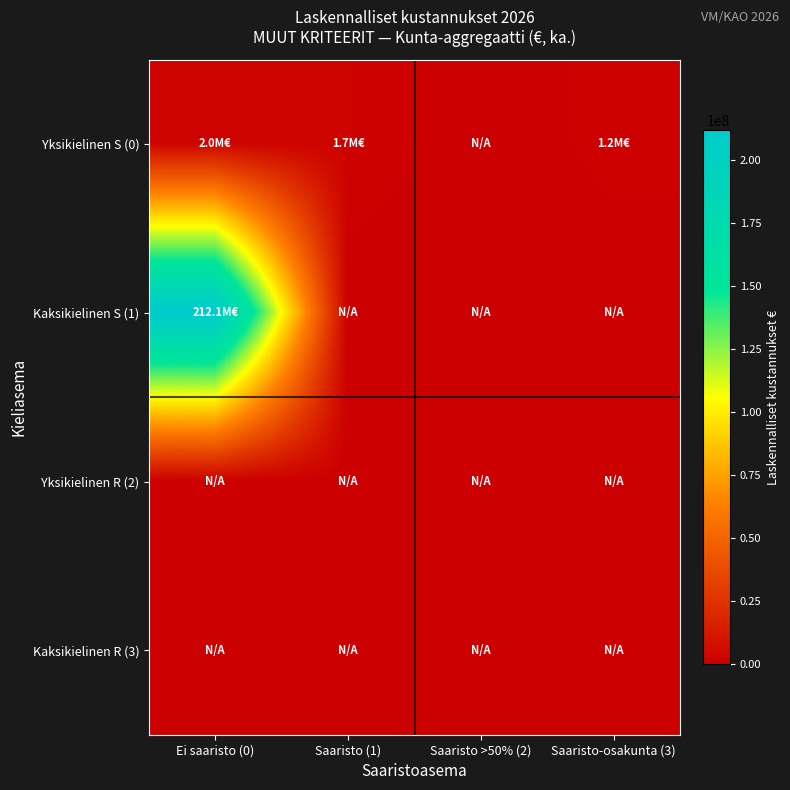

Rank the series by their maximum value, from lowest to highest.

Yksikielinen R (2), Kaksikielinen R (3), Yksikielinen S (0), Kaksikielinen S (1)